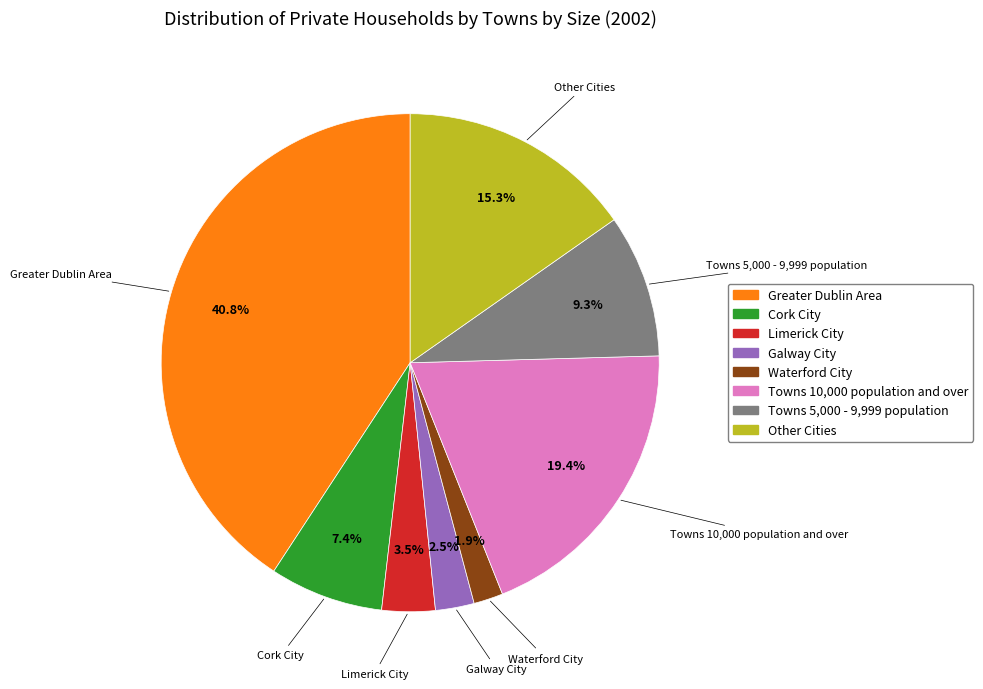

What portion of the pie excludes Cork City?

92.6%